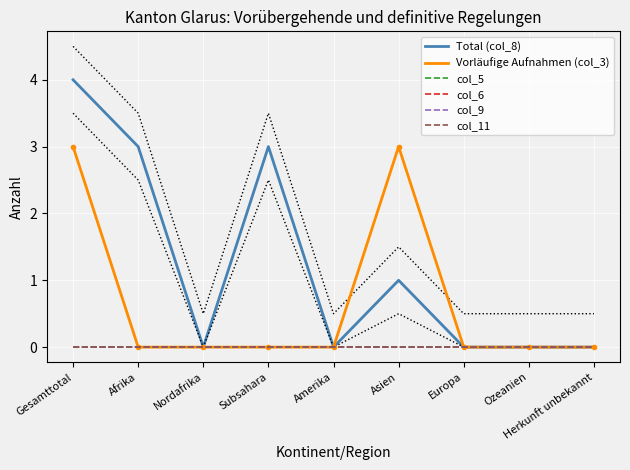

The value of Total (col_8) at Nordafrika is 3. True or false?

False